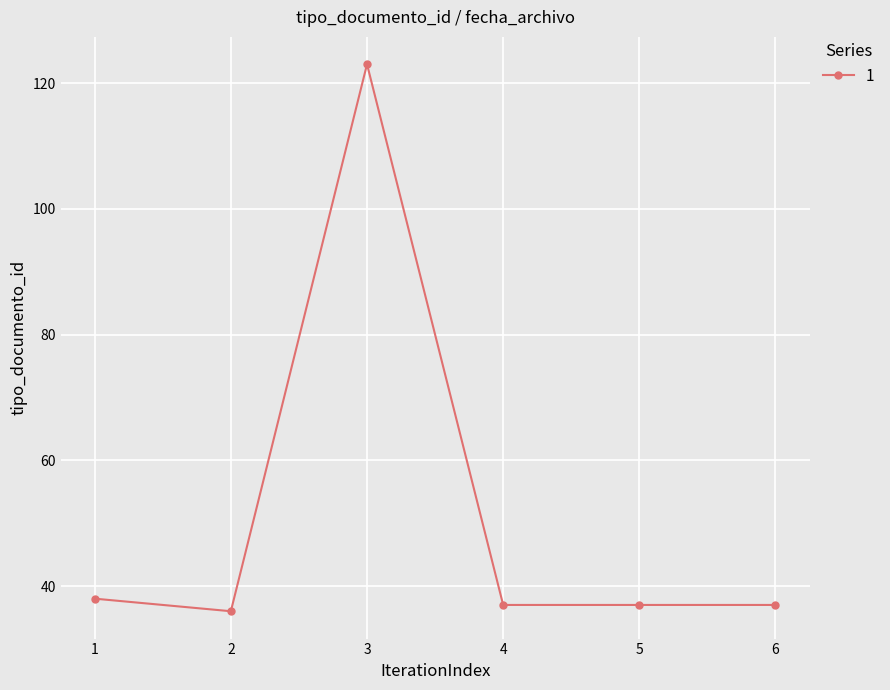

Between 5 and 3, which is larger?

3